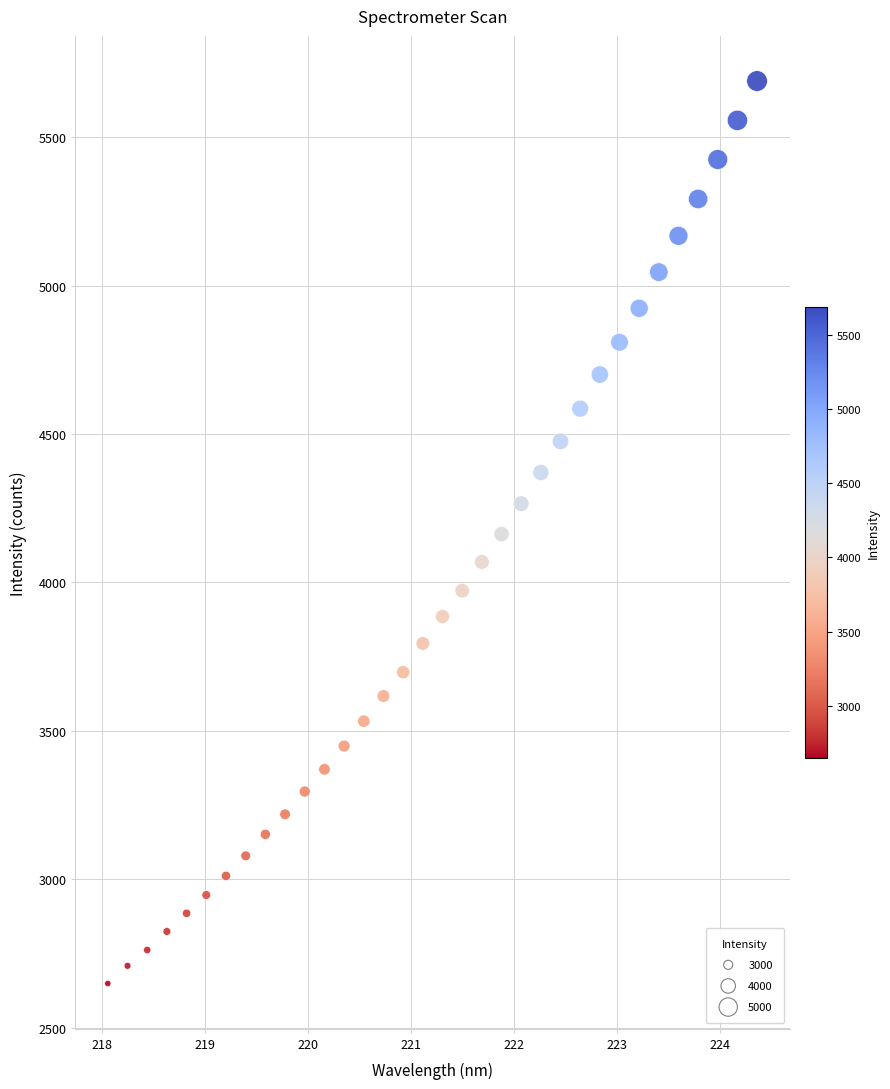

What is the range of X values (max minus min)?

6.3